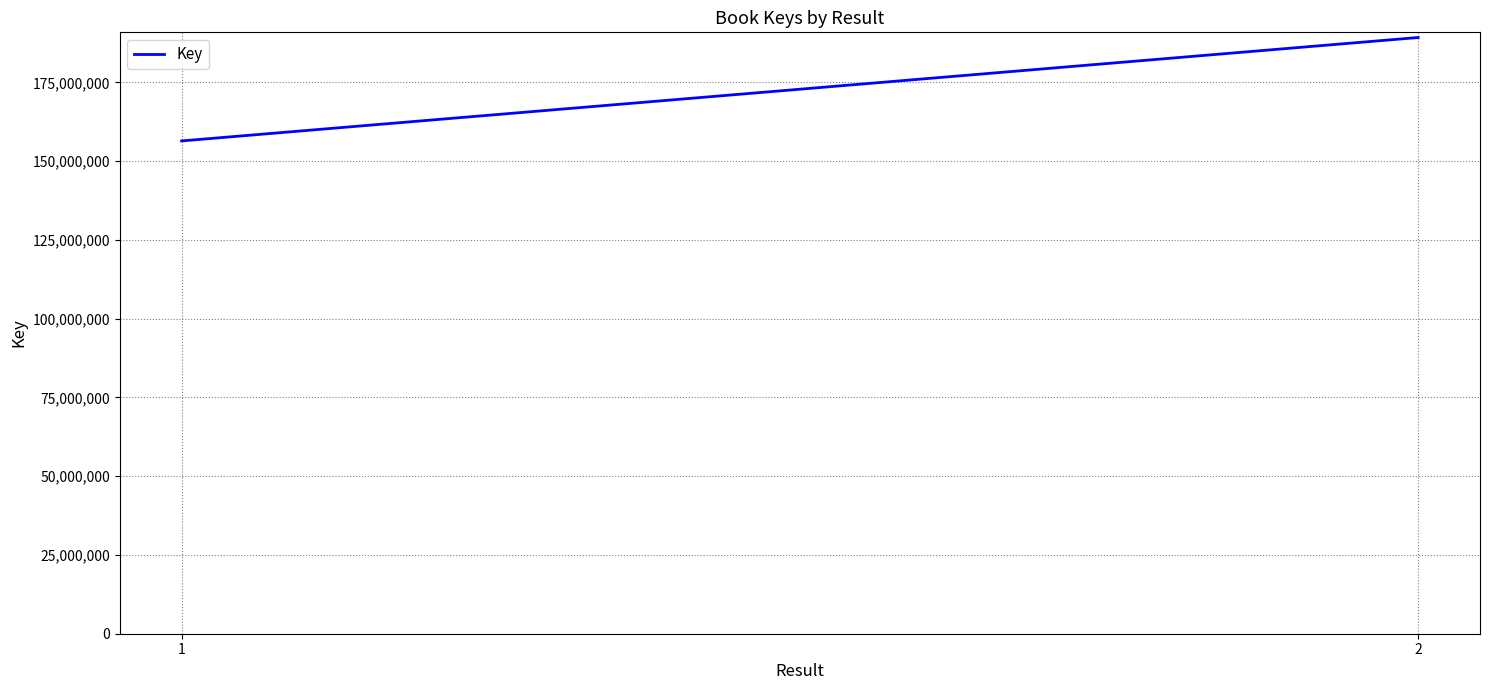

Is it true that the value at 2 is 189262416?

True